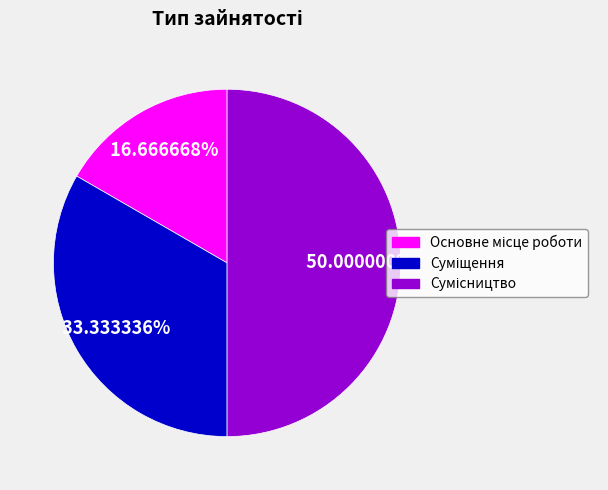

True or false: Сумісництво accounts for 50% of the total.

True